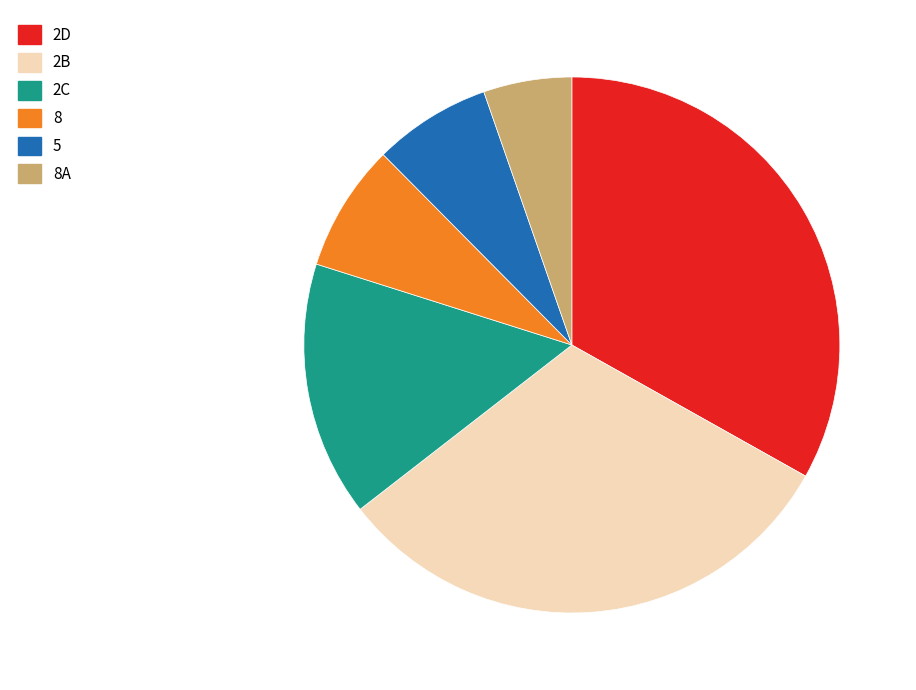

Count the number of slices in the pie.

6